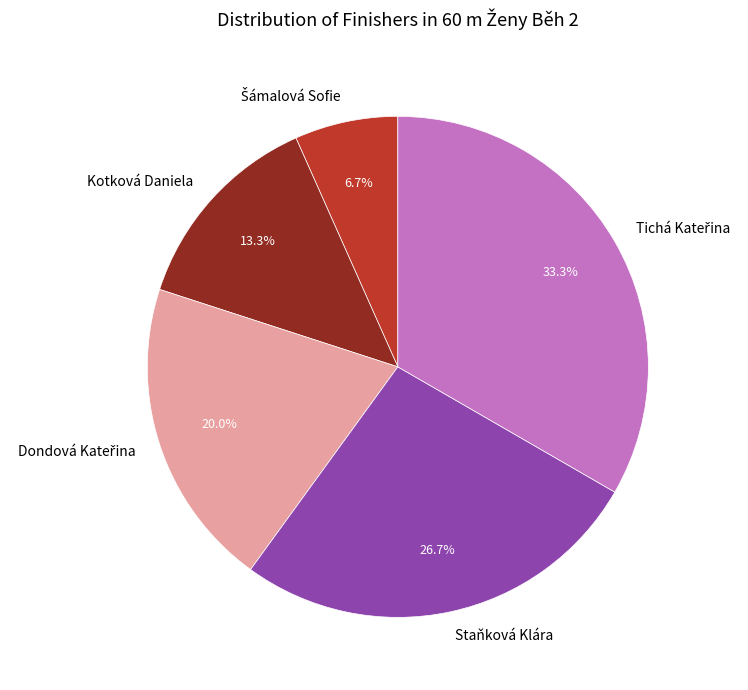

What percentage is NOT represented by Kotková Daniela?

86.7%